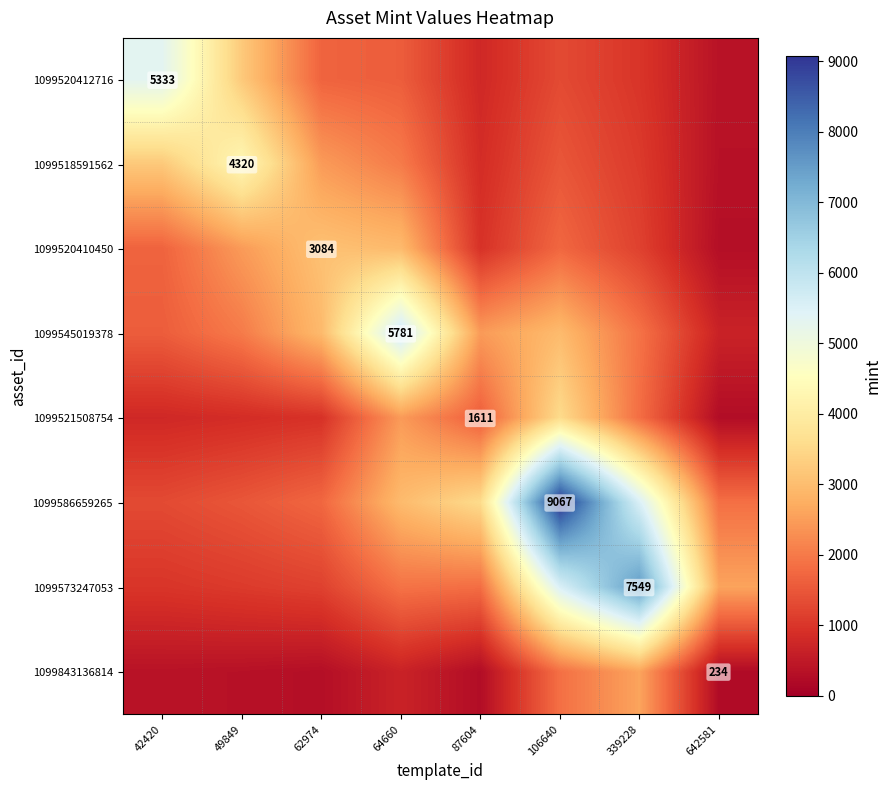

List the series in order of their peak value, lowest first.

1099843136814, 1099520410450, 1099521508754, 1099518591562, 1099520412716, 1099545019378, 1099573247053, 1099586659265